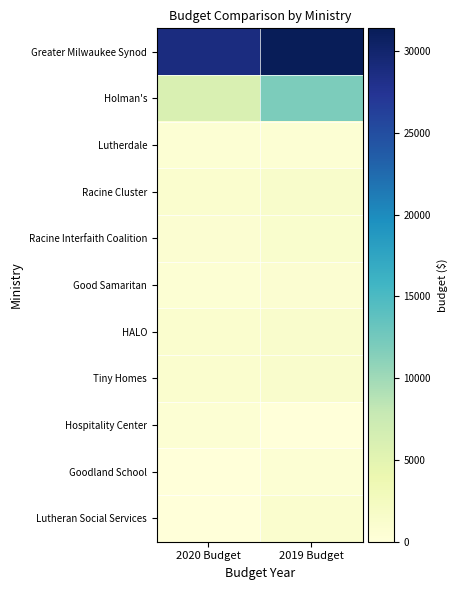

What is the difference between the highest and lowest values at 2020 Budget?

28790